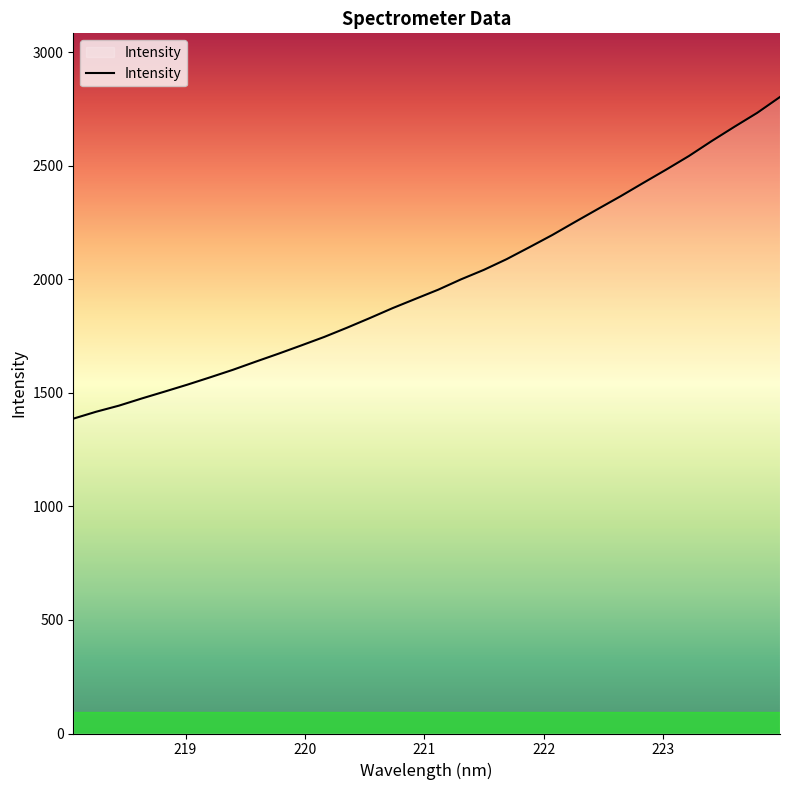

What is the minimum value shown in the chart?

1386.8